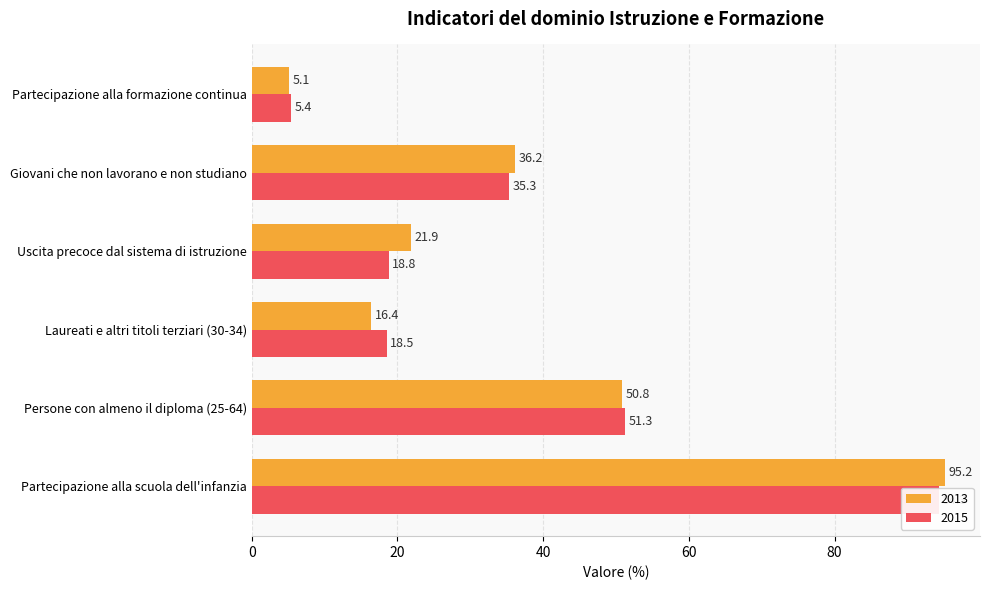

Does the chart contain any negative values?

No